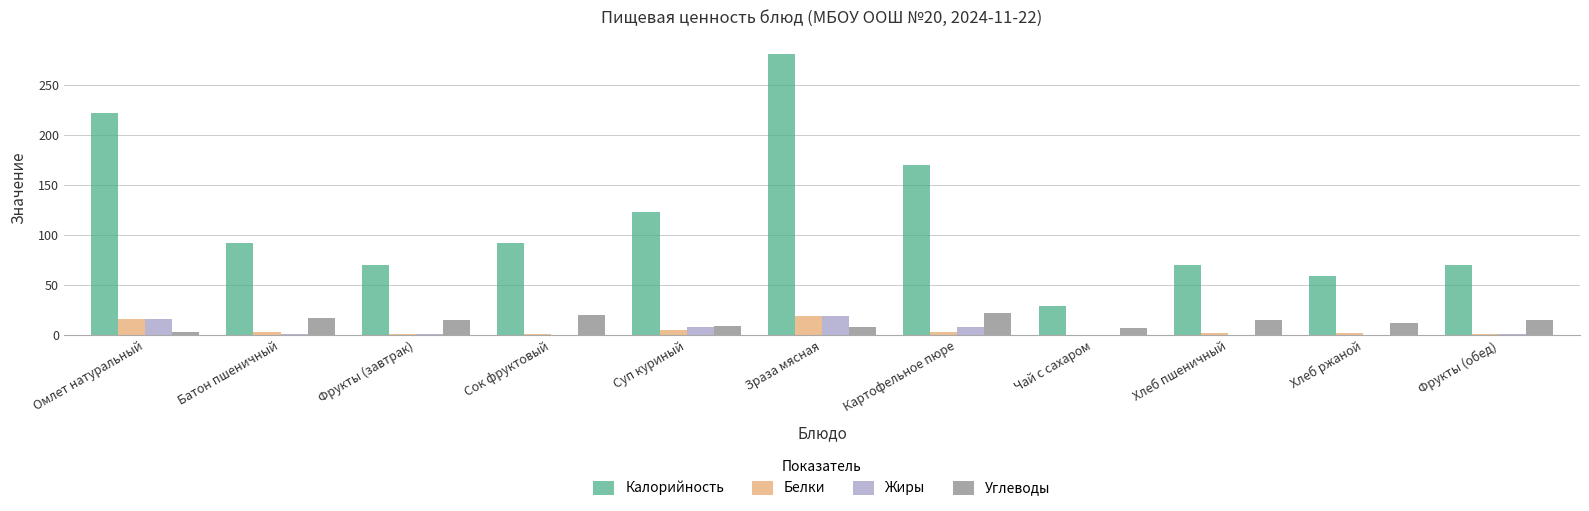

What are all the series names shown in the legend?

Калорийность, Белки, Жиры, Углеводы